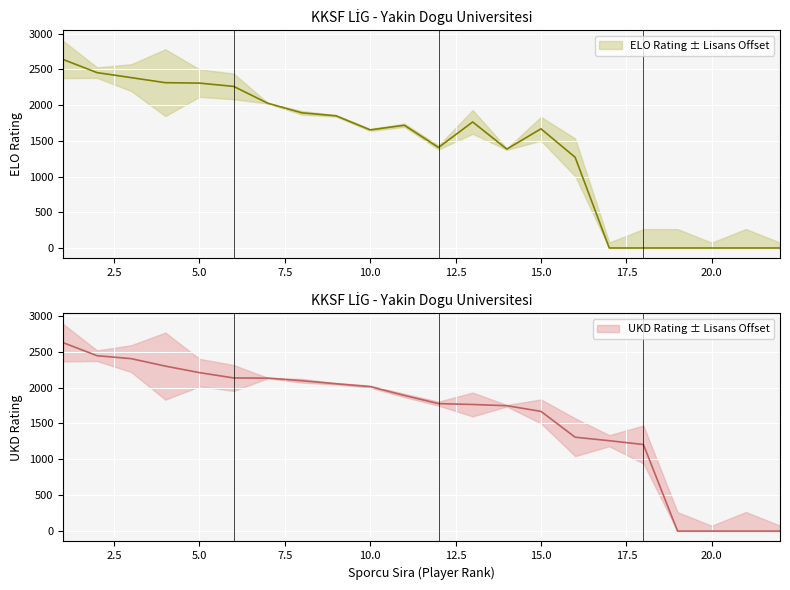

Reading left to right, what are all the values shown in this chart?

ELO: 1=2641	2=2456	3=2386	4=2315	5=2309	6=2263	7=2027	8=1893	9=1851	10=1654	11=1719	12=1408	13=1765	14=1385	15=1669	16=1271	17=0	18=0	19=0	20=0	21=0	22=0
UKD: 1=2628	2=2445	3=2404	4=2300	5=2209	6=2135	7=2133	8=2096	9=2054	10=2014	11=1891	12=1777	13=1765	14=1748	15=1669	16=1309	17=1260	18=1207	19=0	20=0	21=0	22=0